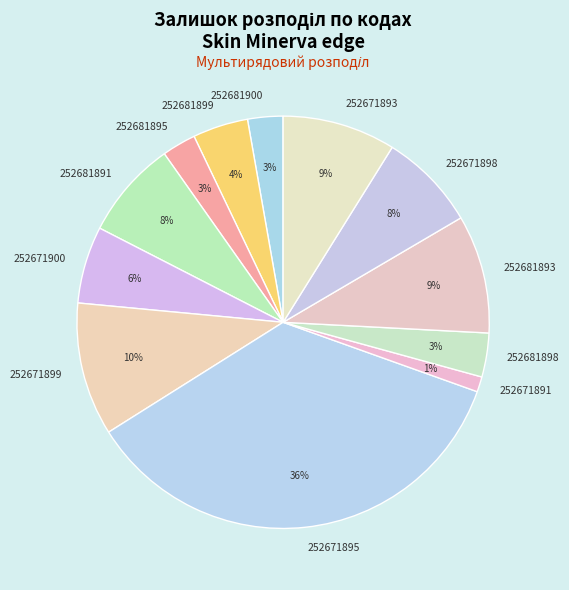

To the nearest percent, what portion does 252681893 represent?

9%